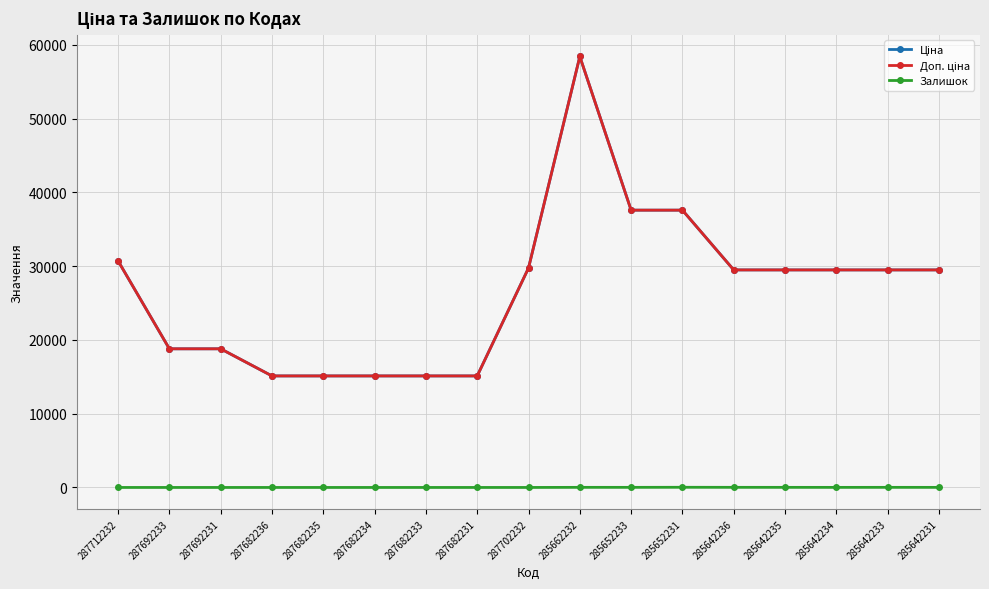

In Залишок, how many points are higher than both neighbors (excluding endpoints)?

3